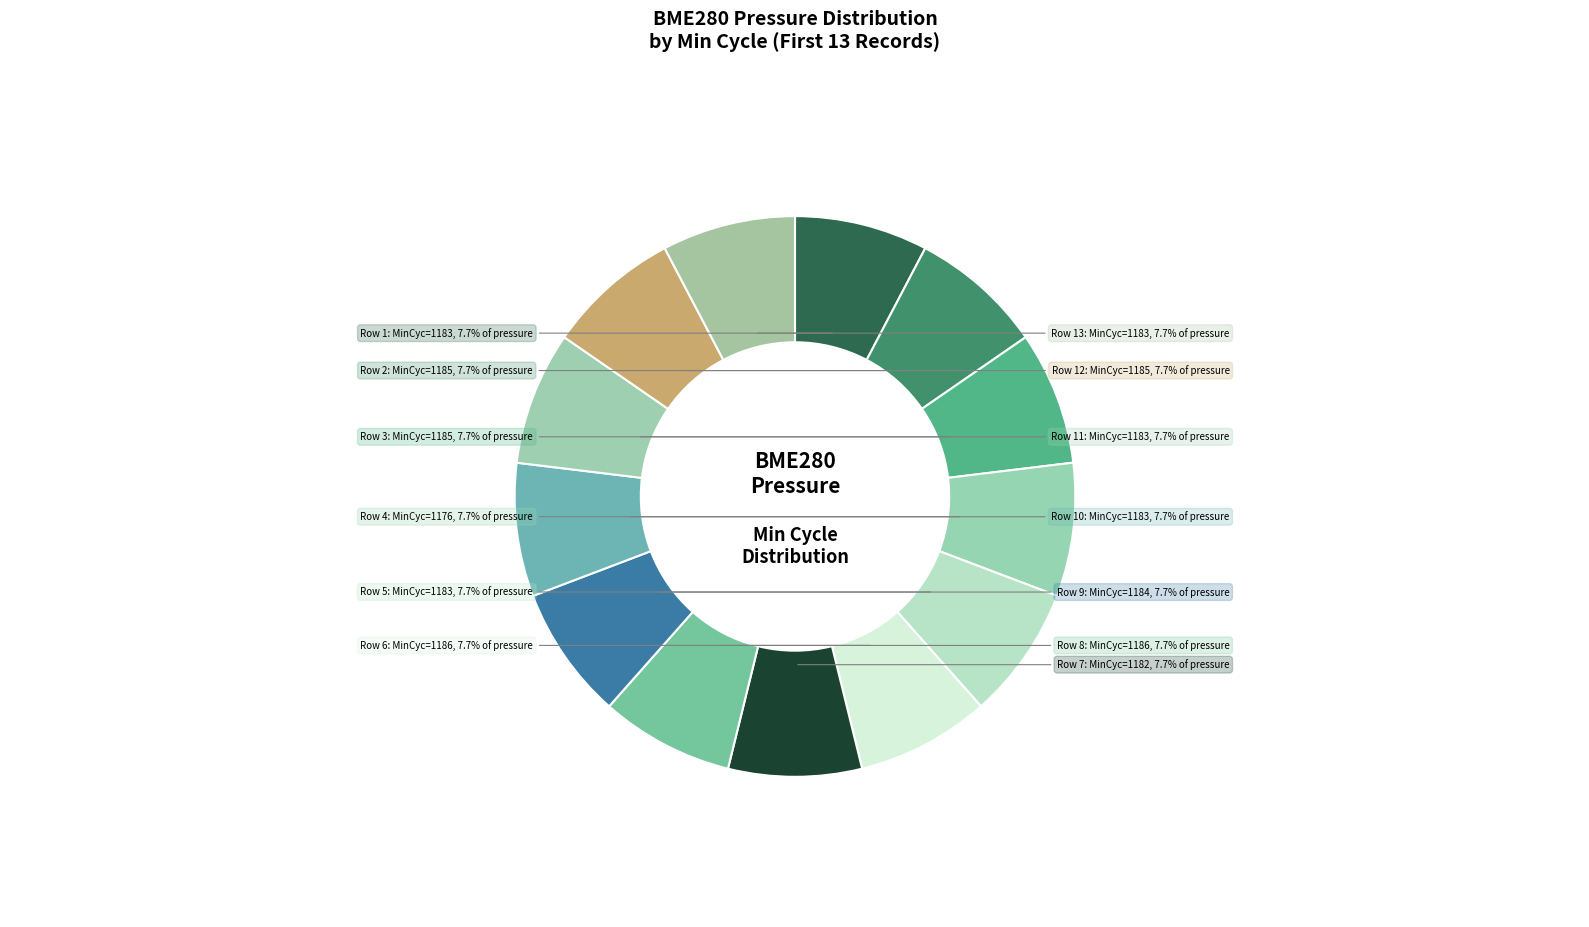

How many segments does this pie chart have?

13